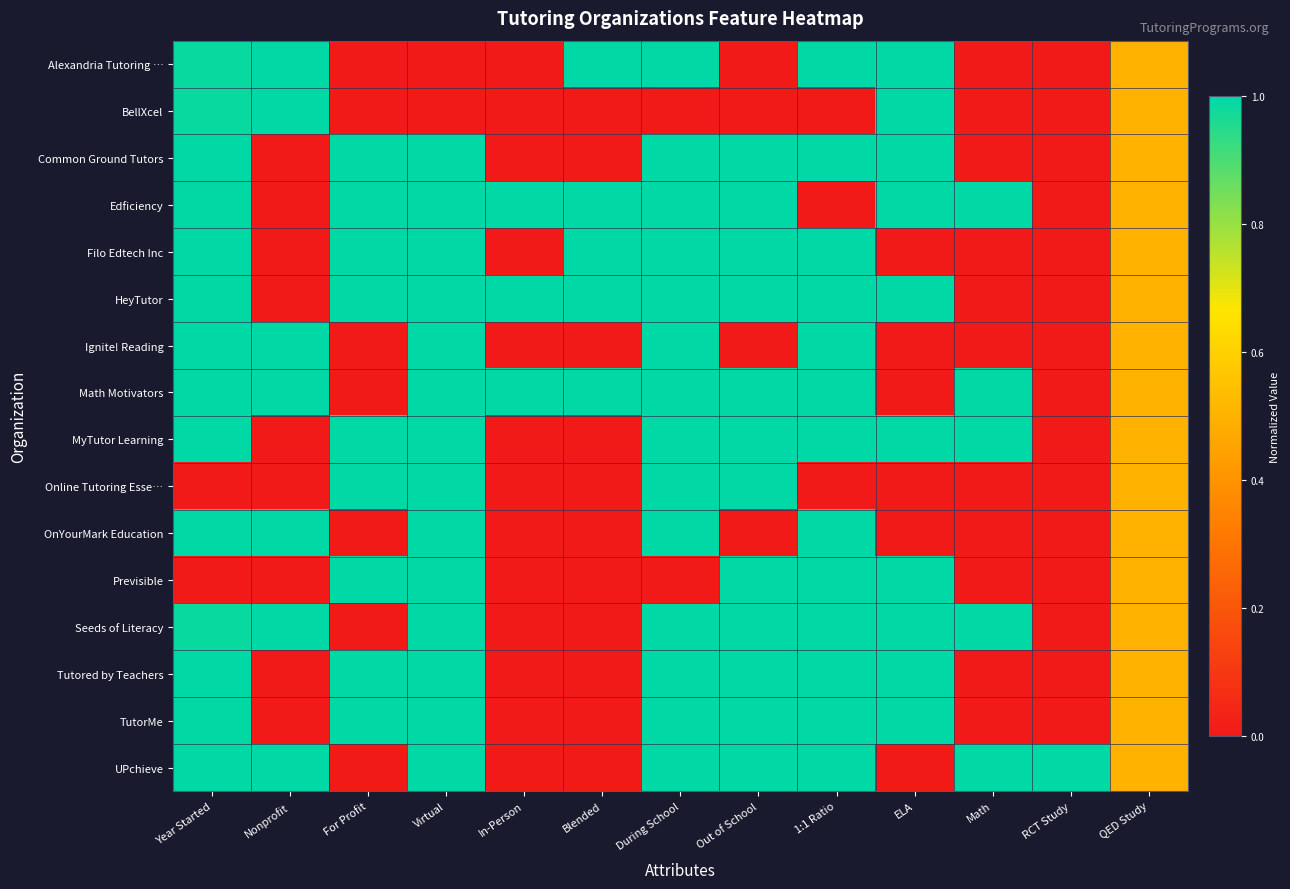

What is the total value across all series at During School?

14.0